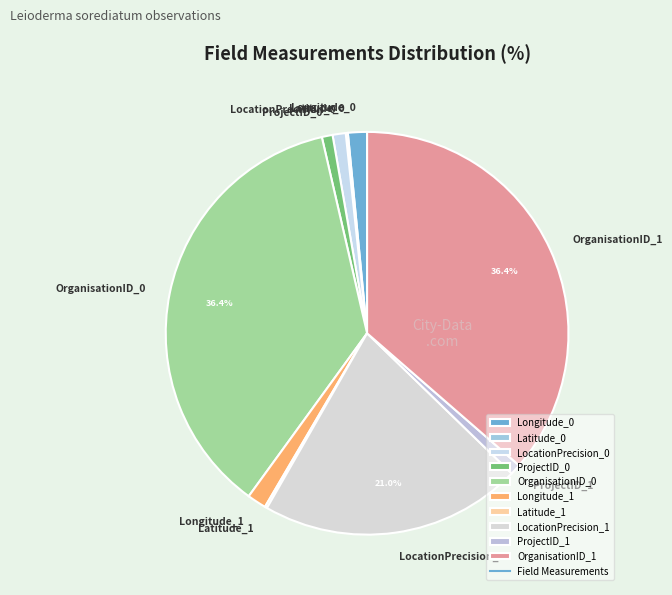

Between OrganisationID_1 and ProjectID_1, which is larger?

OrganisationID_1